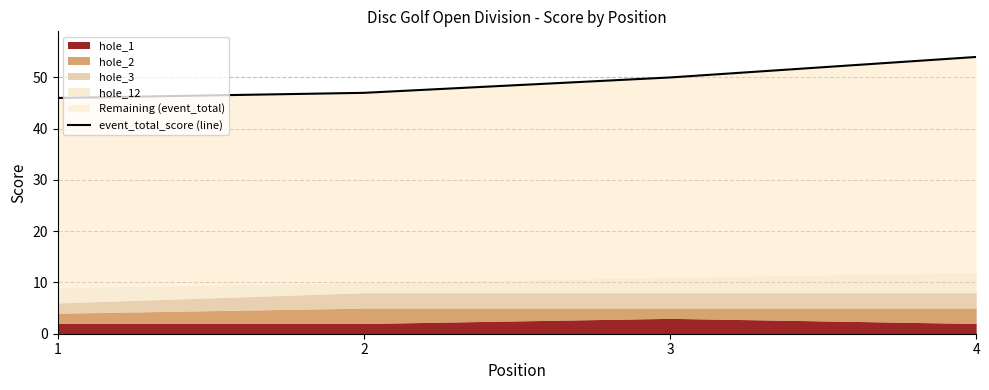

What is the change in value from 1 to 4?

+8